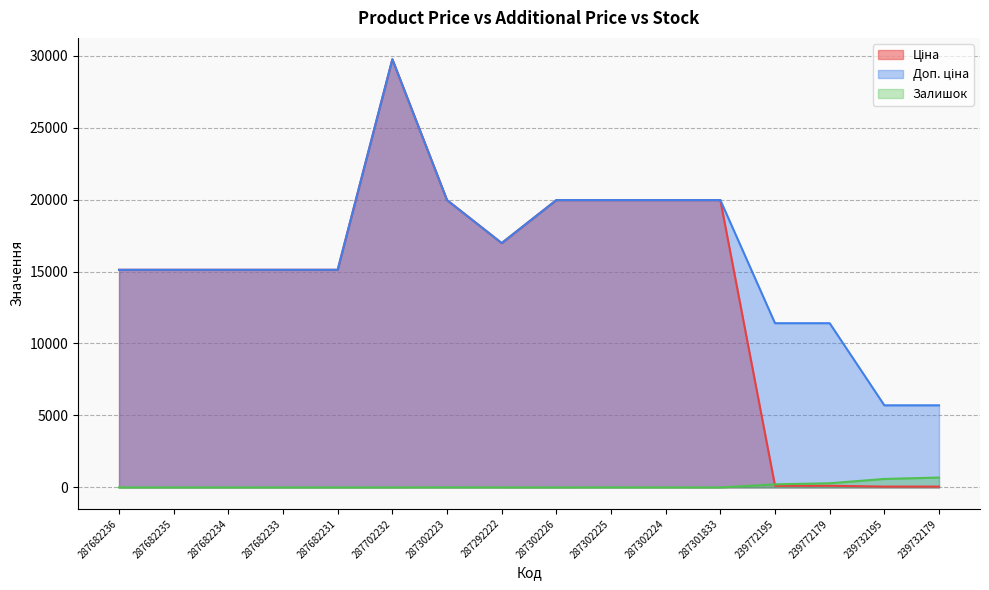

Is the value of Ціна at 287302223 greater than the value of Доп. ціна at 287302225?

No